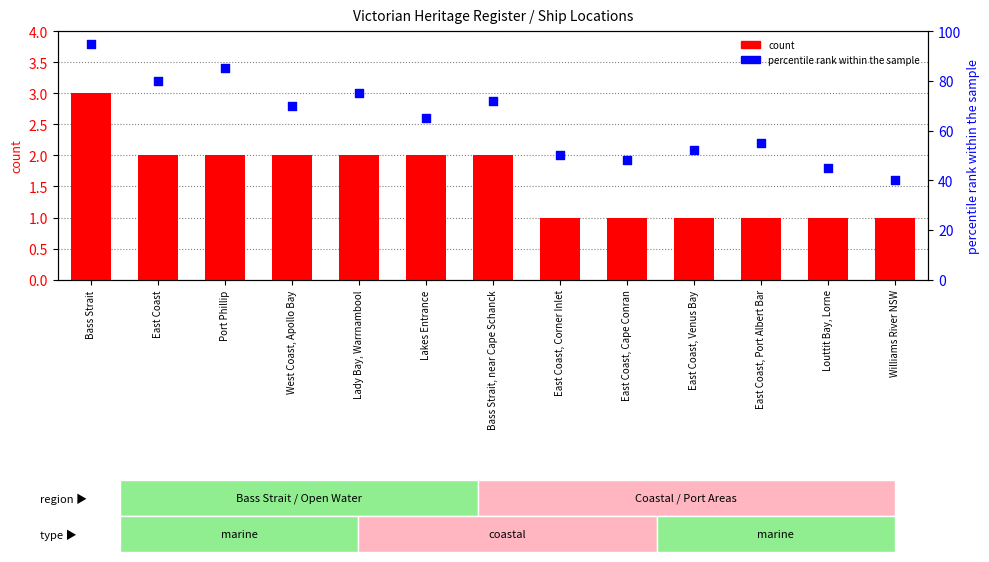

What is the total value across all series at West Coast, Apollo Bay?

72